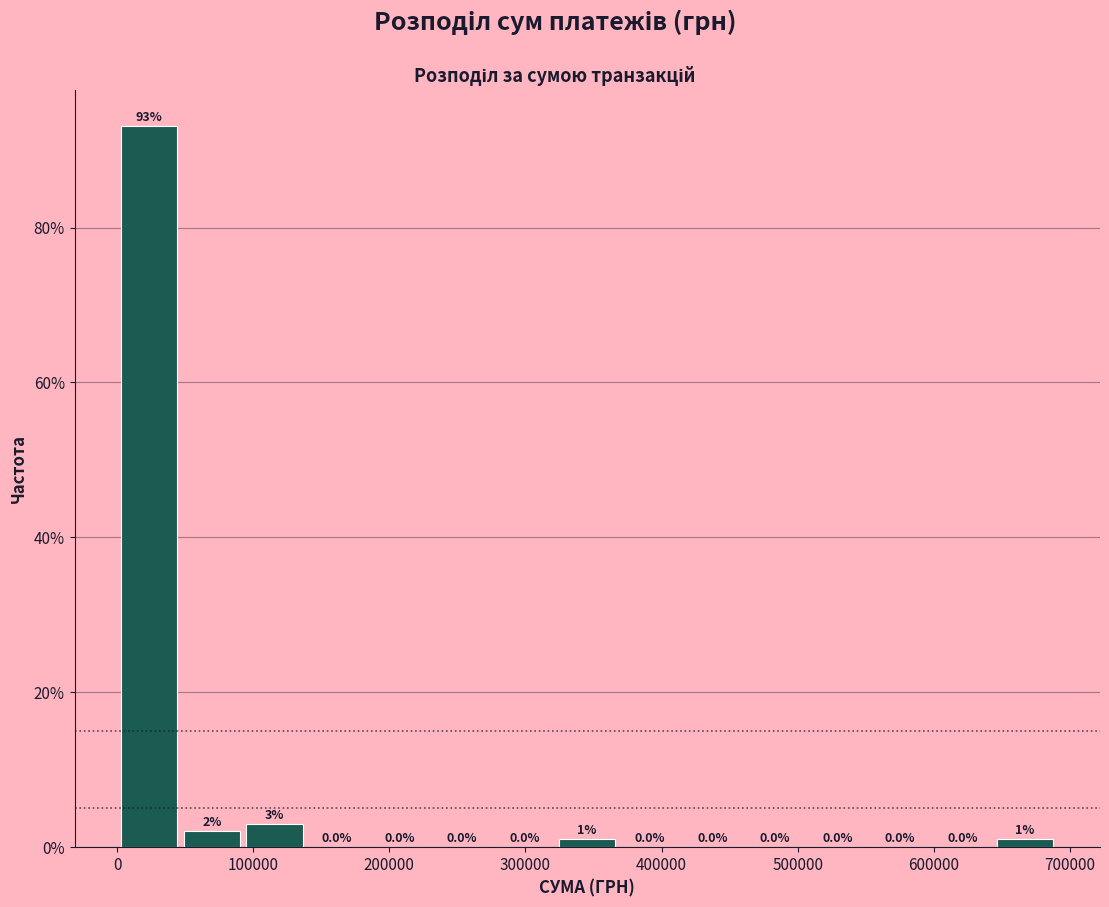

Reading left to right, list every bar in this chart as the range it spans on the x-axis followed by its height. The bar edges are not printed on the chart, so give them approximately, as read against the axis.

0 to 50000: 93.1
50000 to 90000: 2.0
90000 to 140000: 3.0
140000 to 180000: 0.0
180000 to 230000: 0.0
230000 to 280000: 0.0
280000 to 320000: 0.0
320000 to 370000: 1.0
370000 to 410000: 0.0
410000 to 460000: 0.0
460000 to 510000: 0.0
510000 to 550000: 0.0
550000 to 600000: 0.0
600000 to 640000: 0.0
640000 to 690000: 1.0